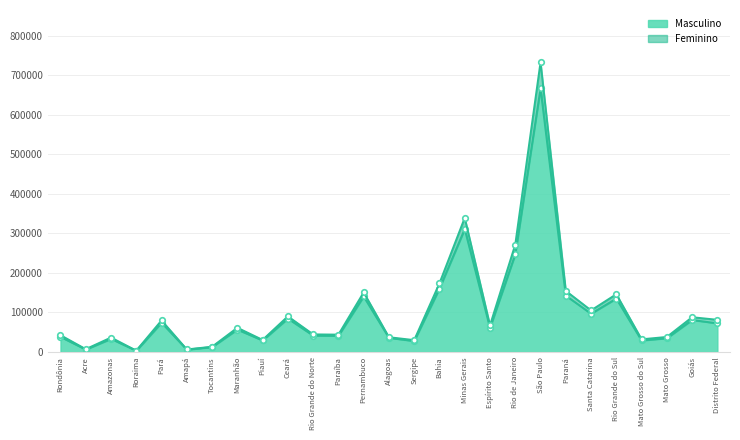

Where is Masculino nearest to the value 334760?

Minas Gerais